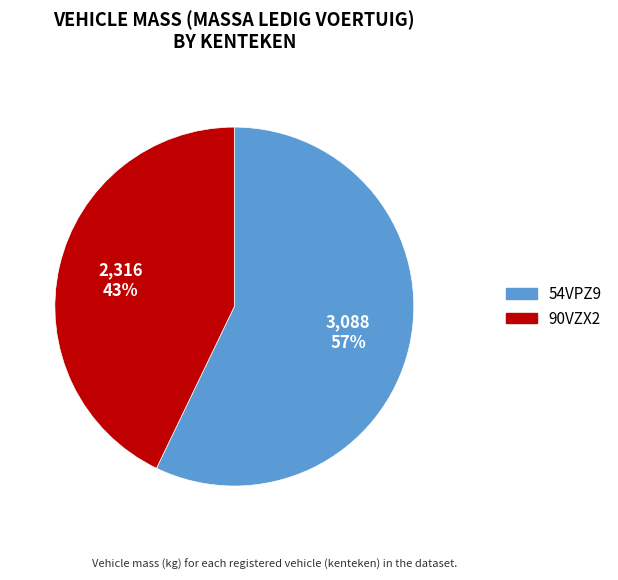

To the nearest percent, what is the difference between the largest and smallest slice percentages?

14%